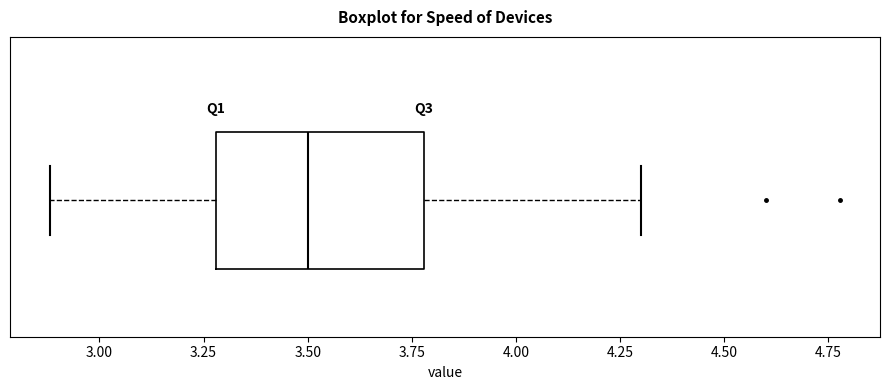

Transcribe this box plot: give where the median line is, the range the box spans, and where the two whiskers end, as read against the x-axis. The values are not printed on the chart, so give them approximately, as read against the axis.

median 3.5, box 3.3 to 3.8, whiskers 2.9 to 4.3